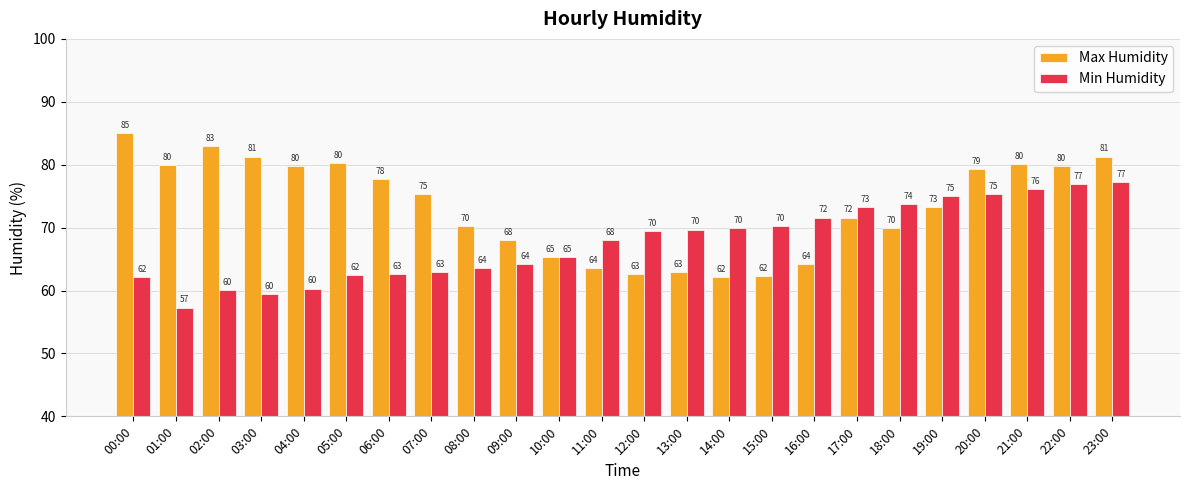

At how many categories does at least one series exceed 70?

18